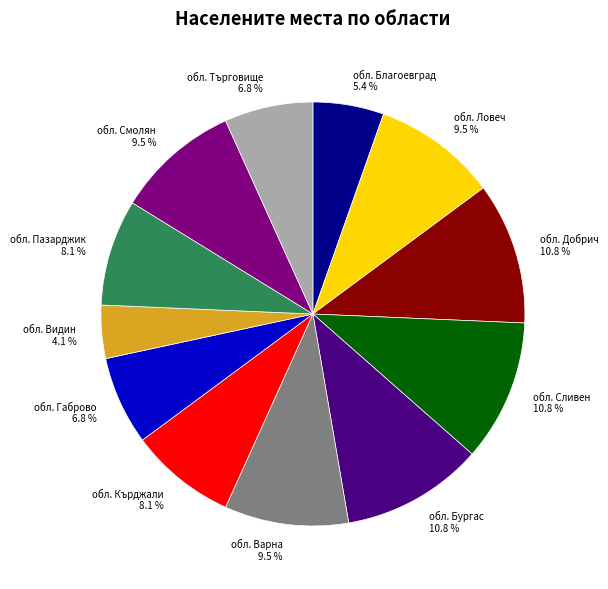

How much of the chart is everything except обл. Кърджали?

91.9%